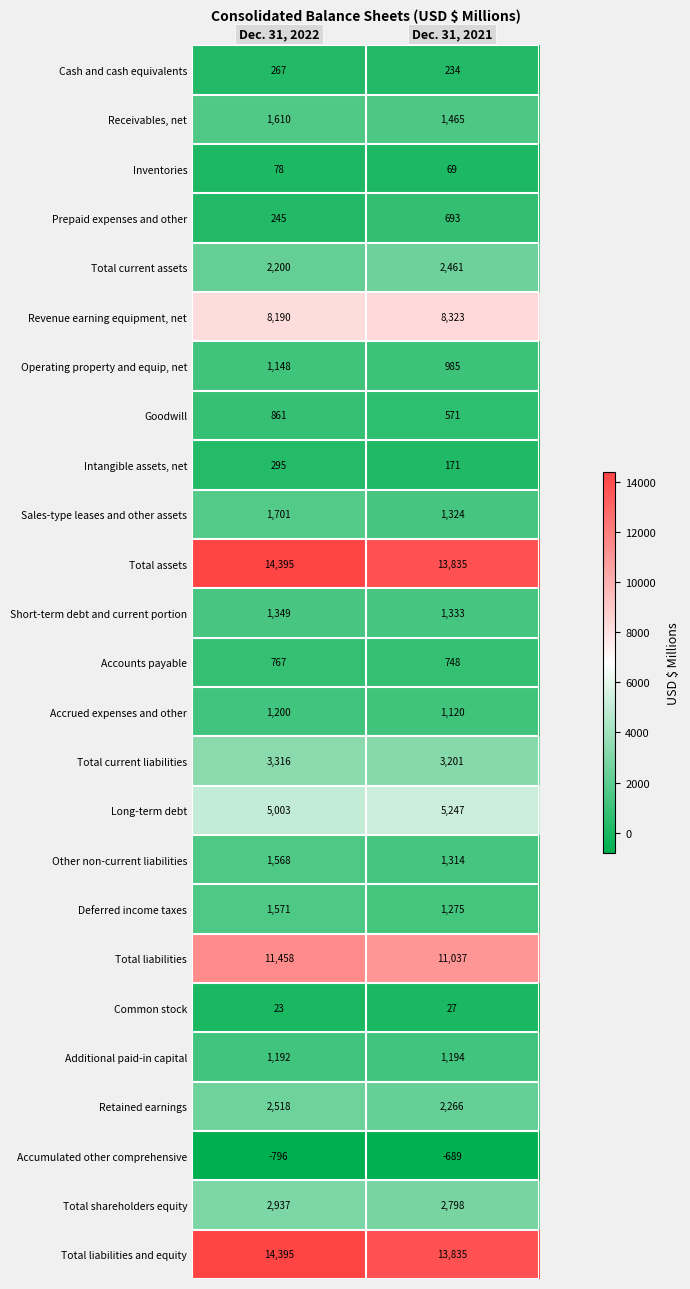

What is the average value of the Accrued expenses and other series?

1160